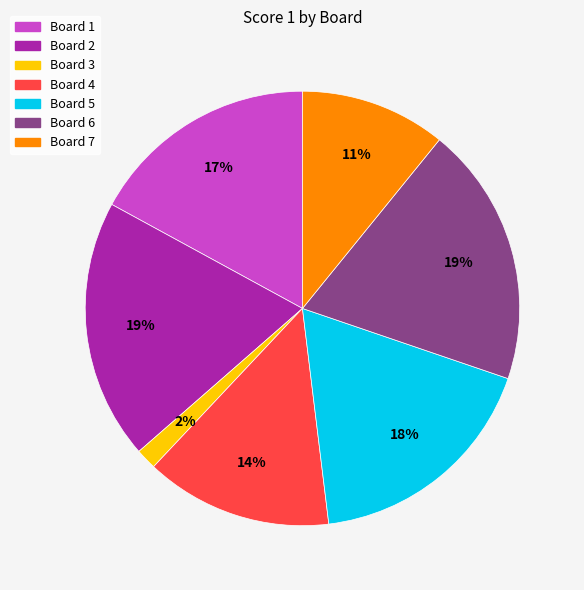

To the nearest percent, what is the combined percentage of Board 5 and Board 6?

37%